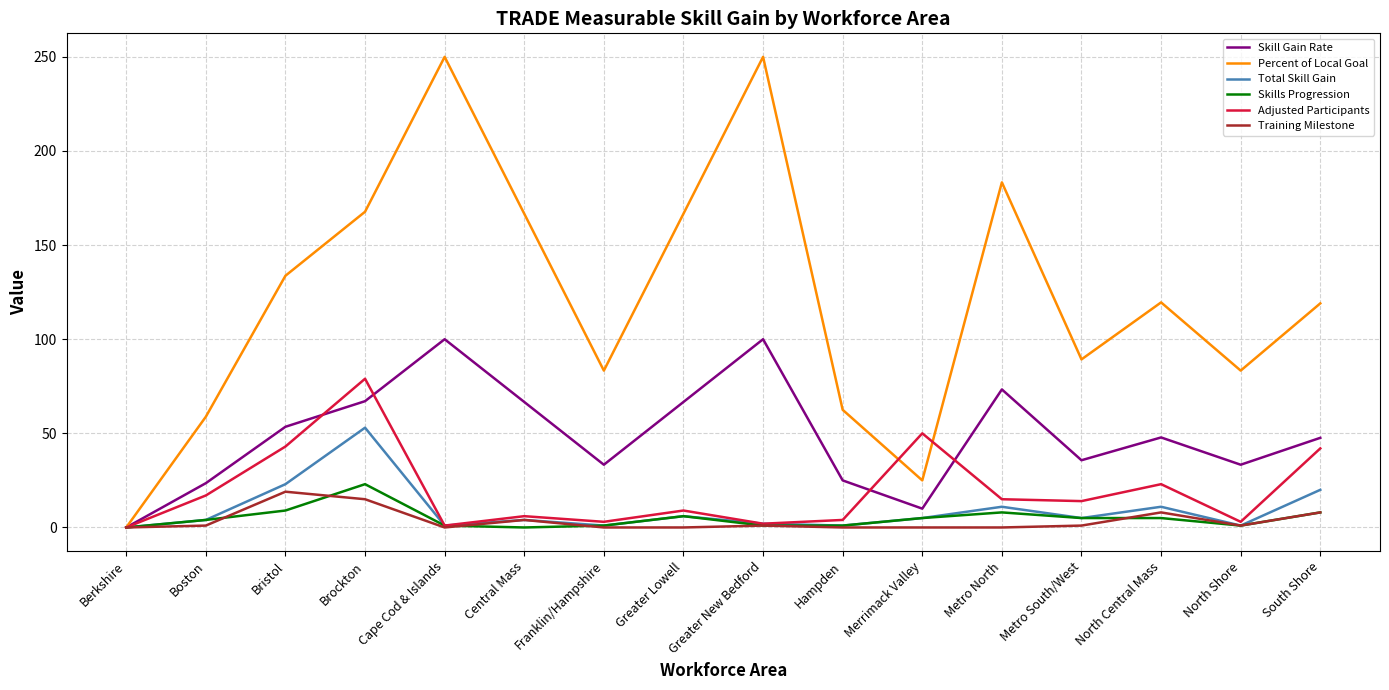

What is the average value of the Adjusted Participants series?

19.4